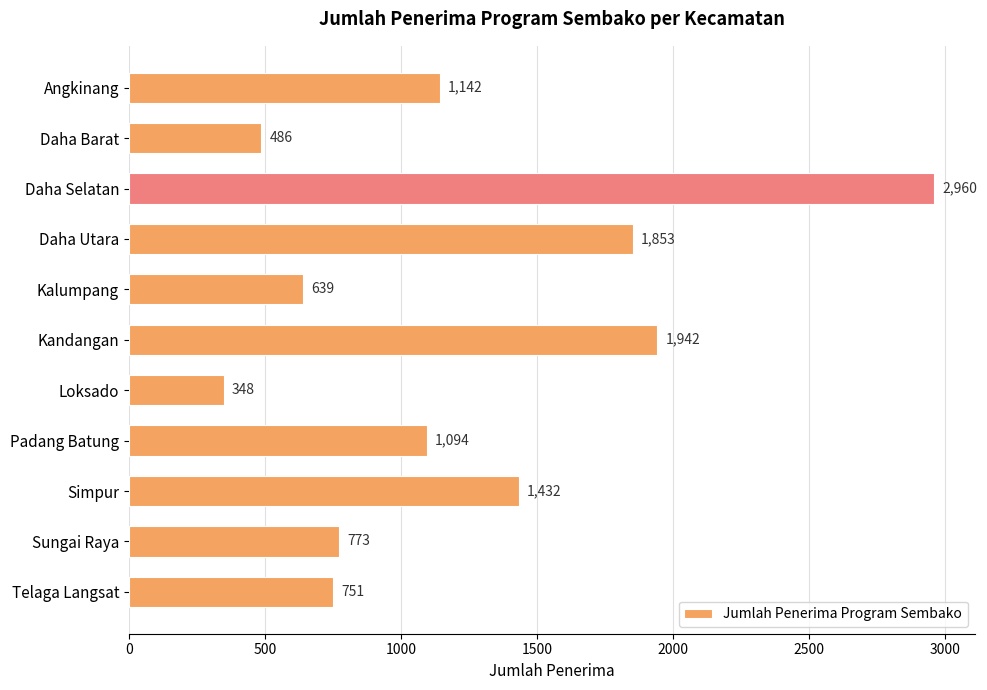

What is the sum of the values at Daha Selatan and Telaga Langsat?

3711